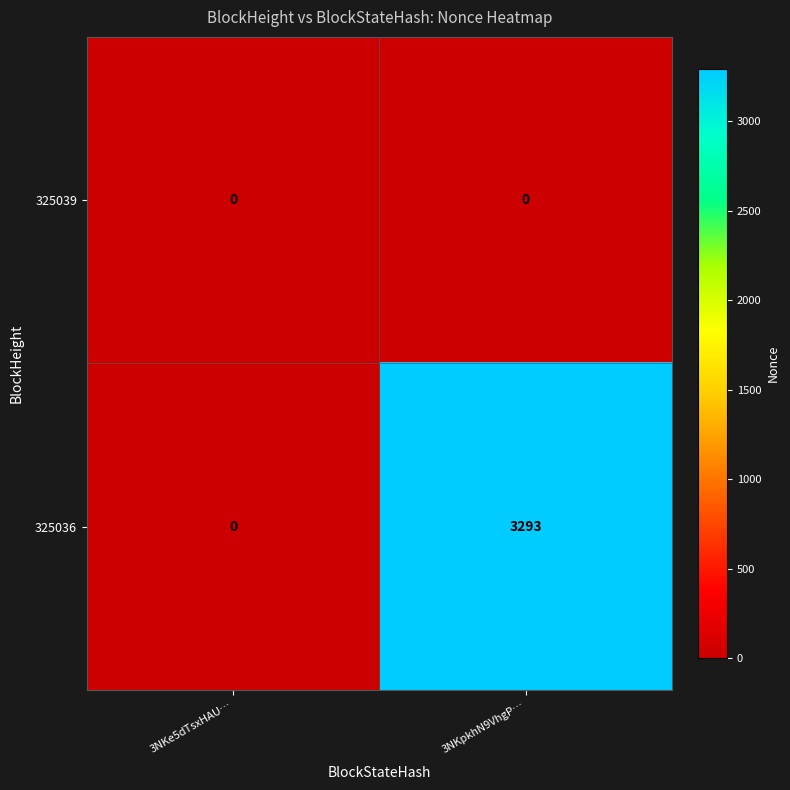

List the series in order of their peak value, lowest first.

325039, 325036